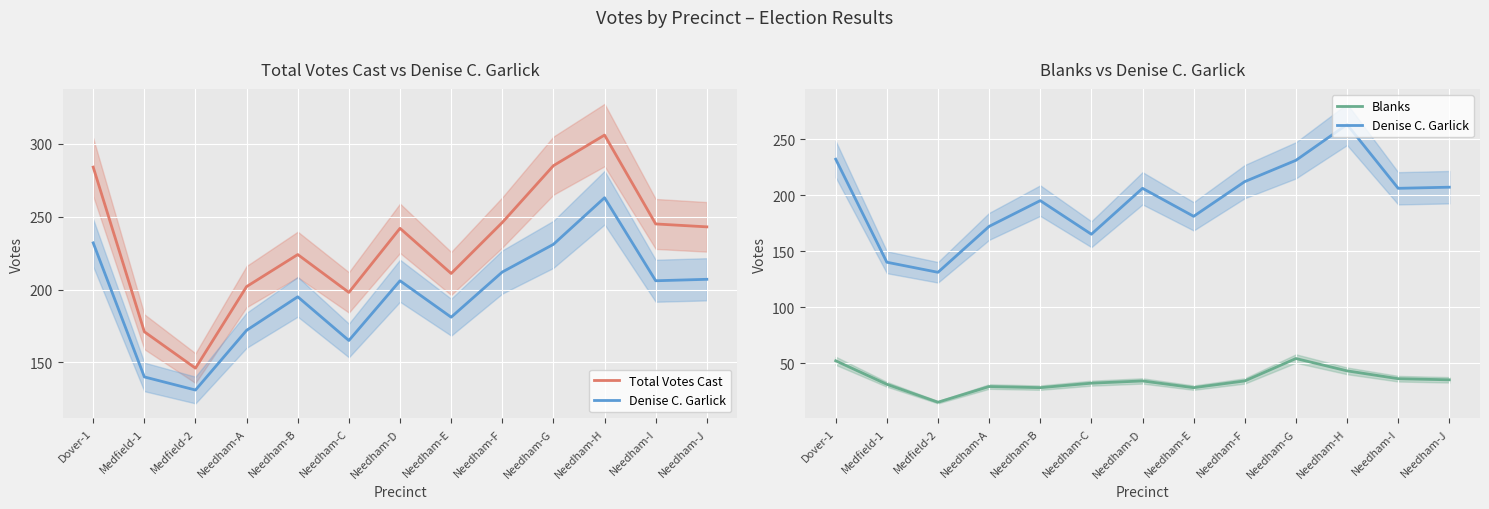

In Total Votes Cast, how many points are lower than both neighbors (excluding endpoints)?

3